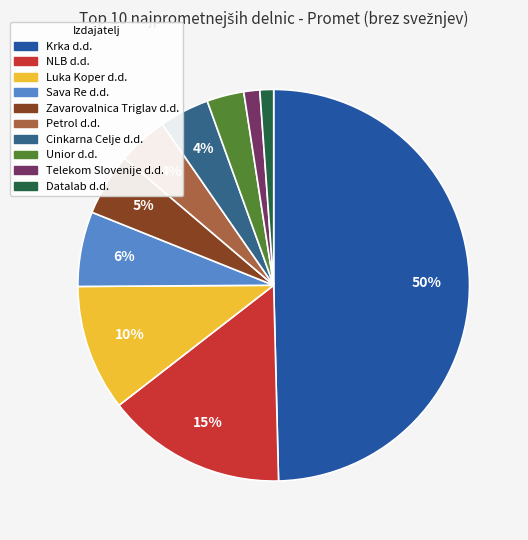

Is it true that Luka Koper d.d. is 20% of the pie?

False